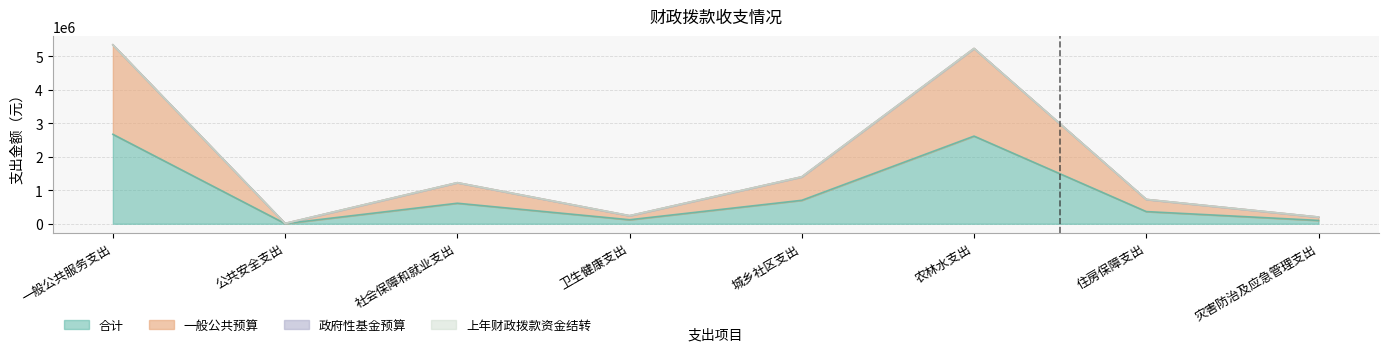

What is the label of the 3rd point from the right?

农林水支出